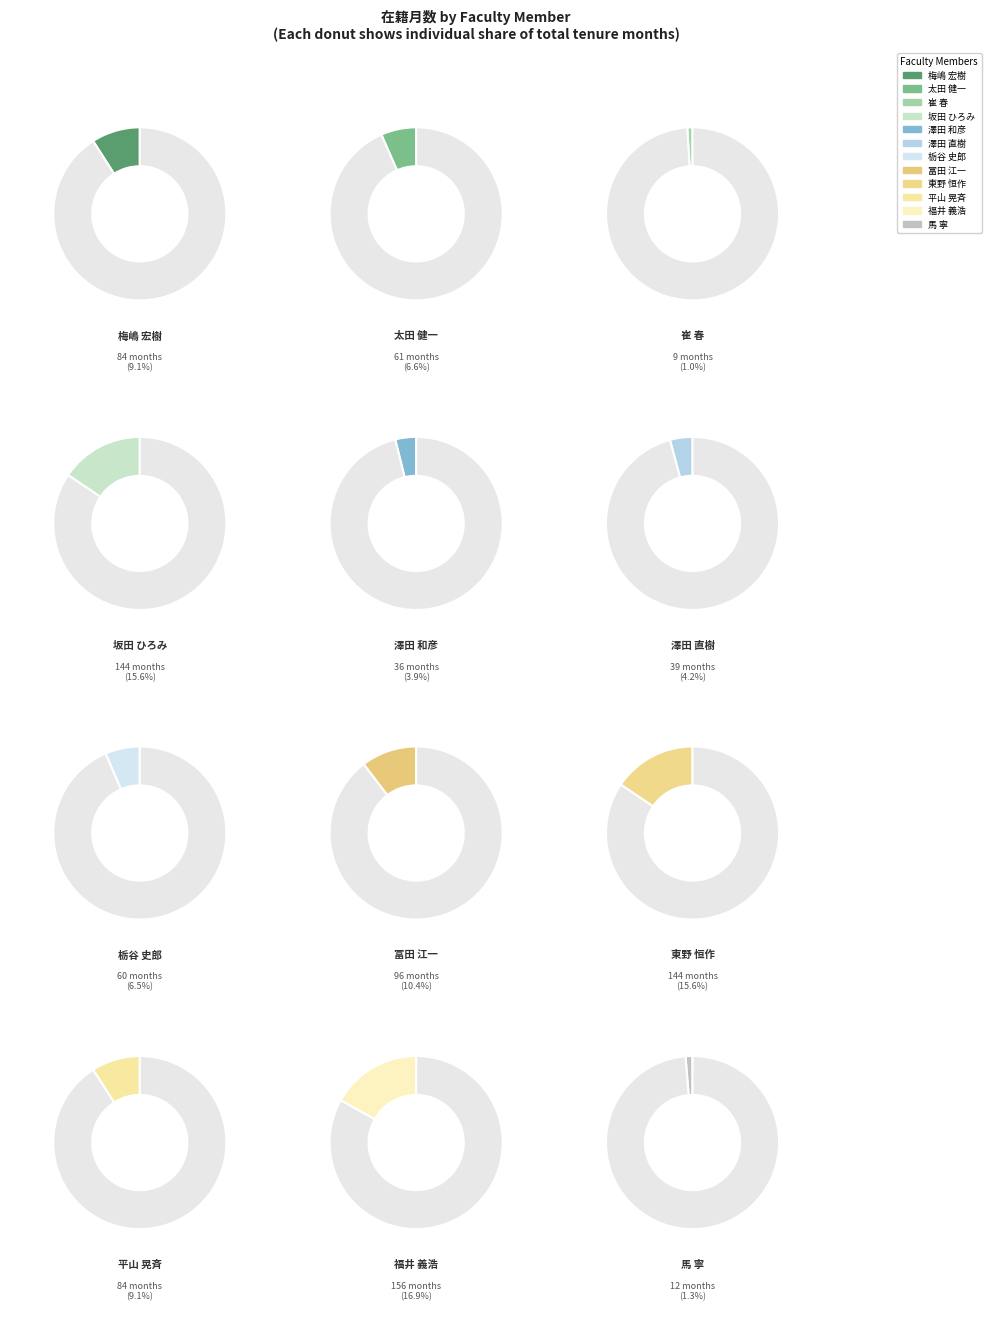

What portion of the pie excludes 澤田 直樹?

95.8%